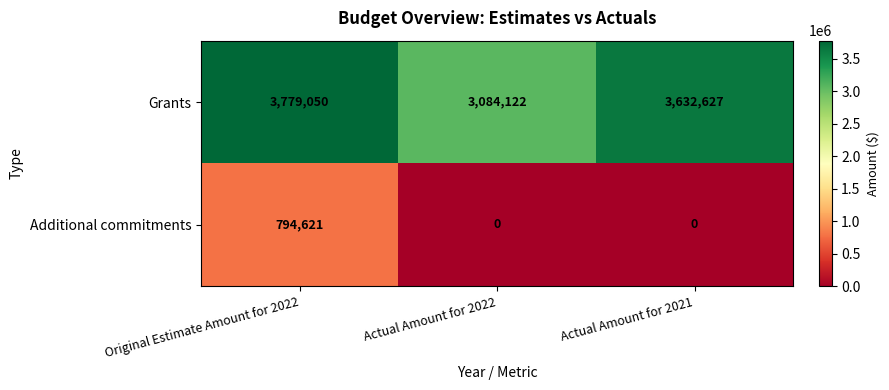

How many Additional commitments values are between 0 and 794621?

3